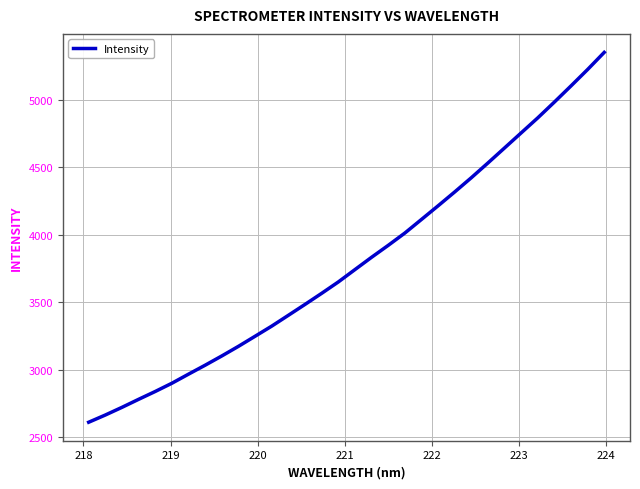

What is the difference between the maximum and minimum values?

2740.5